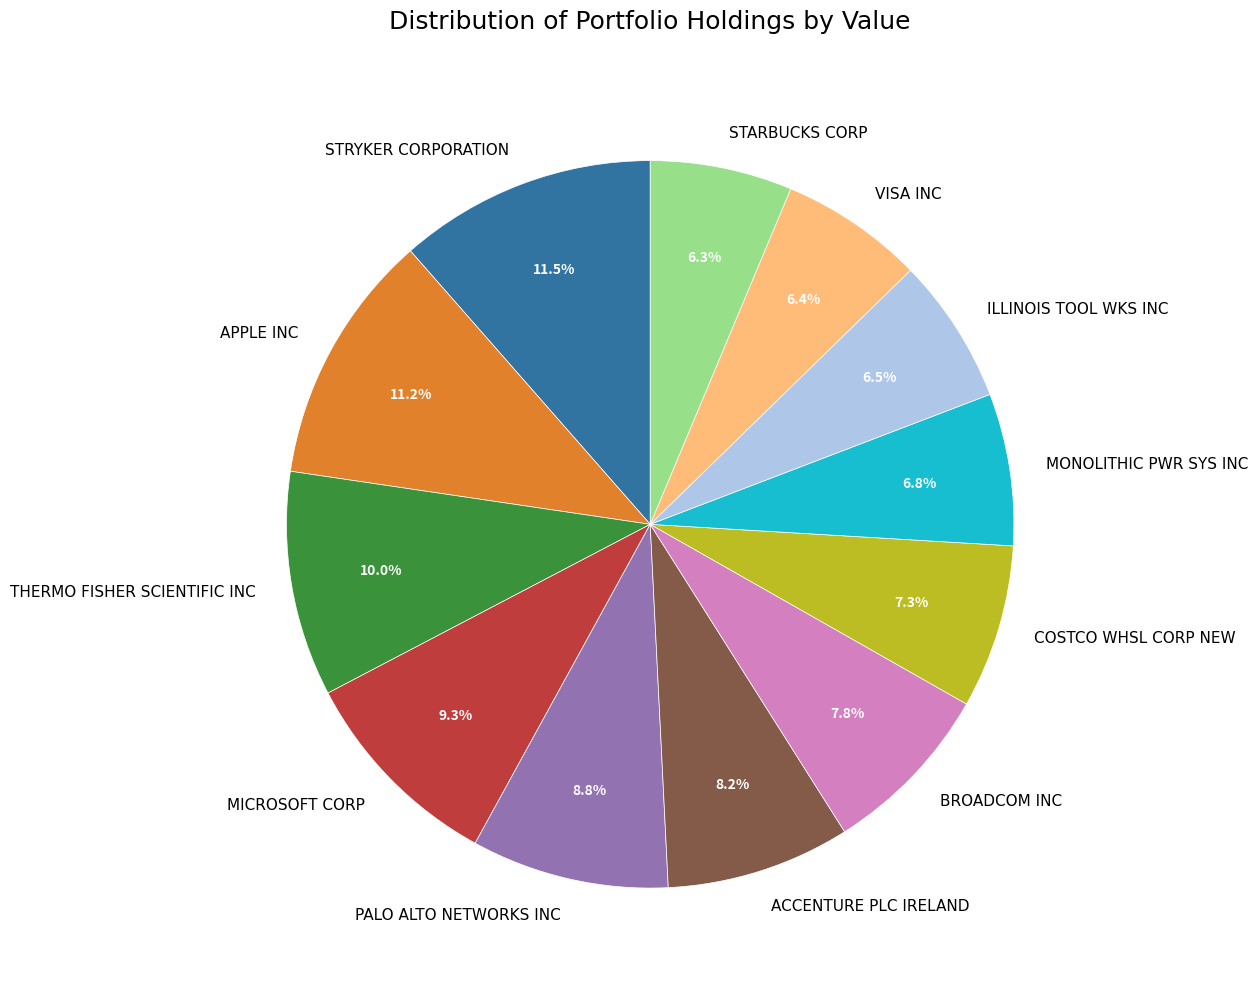

Does ILLINOIS TOOL WKS INC account for over 50% of the chart?

No